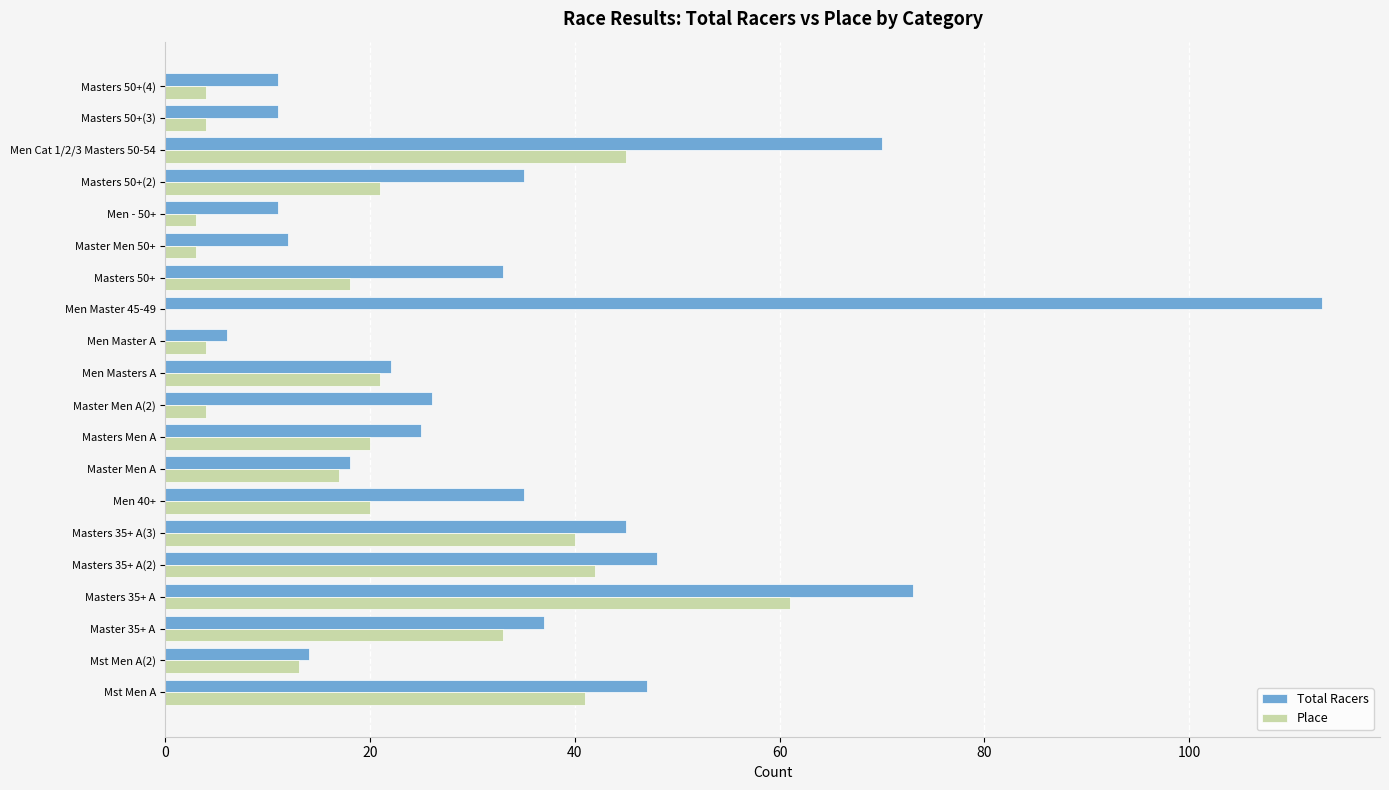

Which series has the widest spread of values?

Total Racers